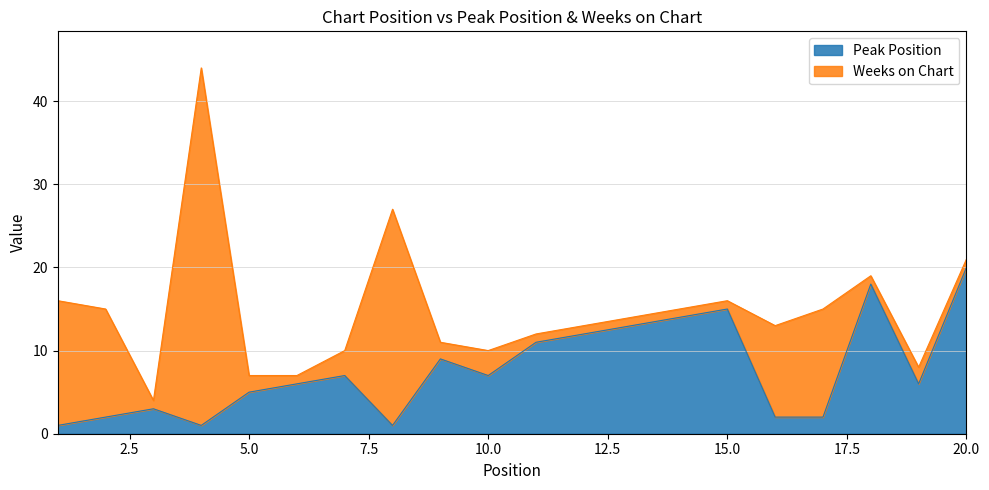

List the labels in order of value, smallest first.

1, 4, 8, 2, 16, 17, 3, 5, 6, 19, 7, 10, 9, 11, 12, 13, 14, 15, 18, 20